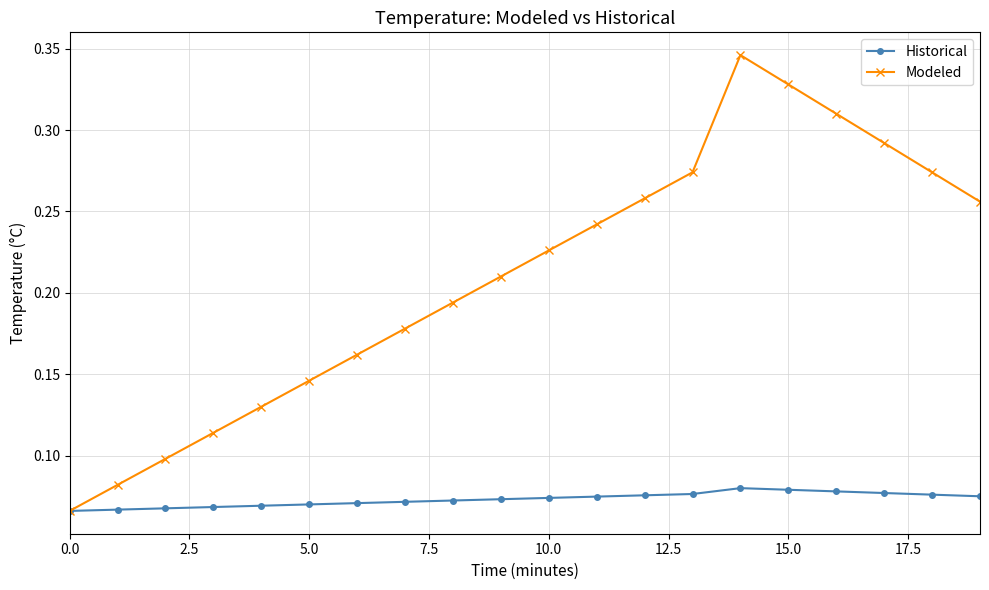

At how many categories does at least one series exceed 0?

20